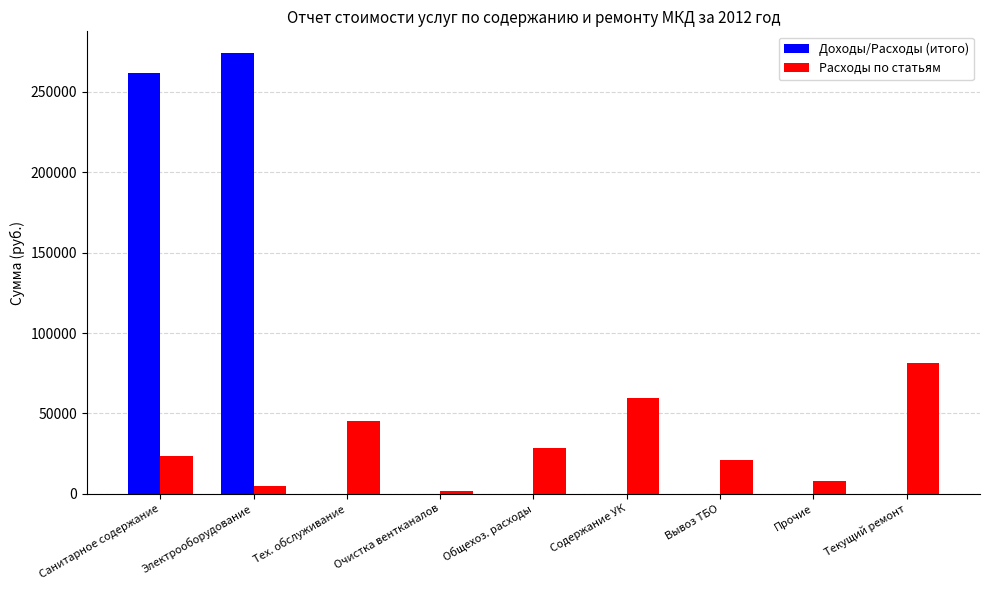

At which category is the sum across all series the highest?

Санитарное содержание